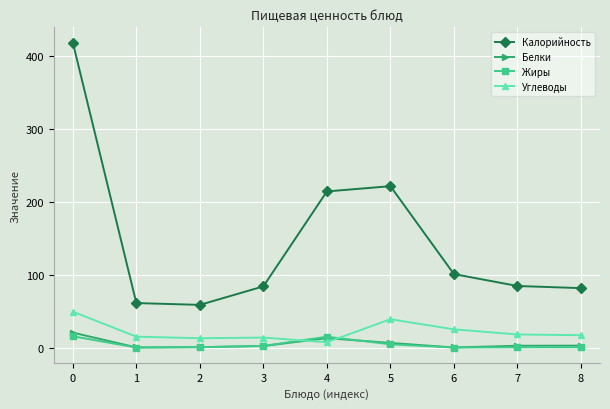

Rank the series by their maximum value, from lowest to highest.

Жиры, Белки, Углеводы, Калорийность